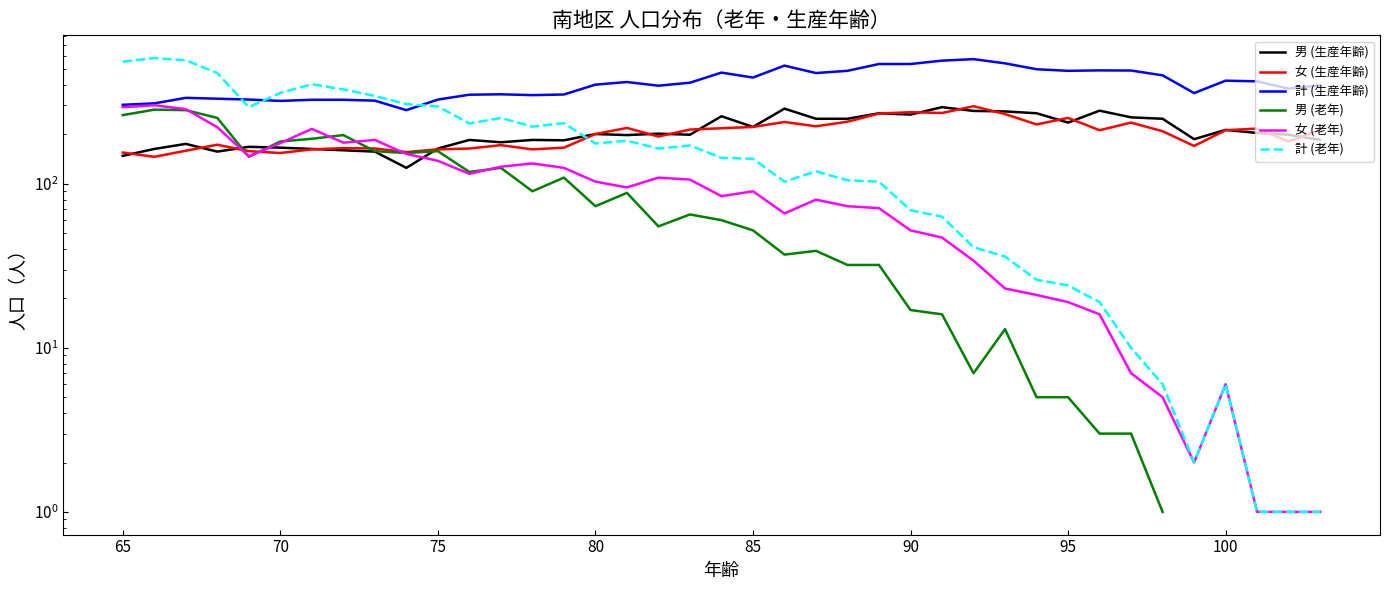

What is the difference between the maximum and second lowest values in the 計 (老年) series?

583.0